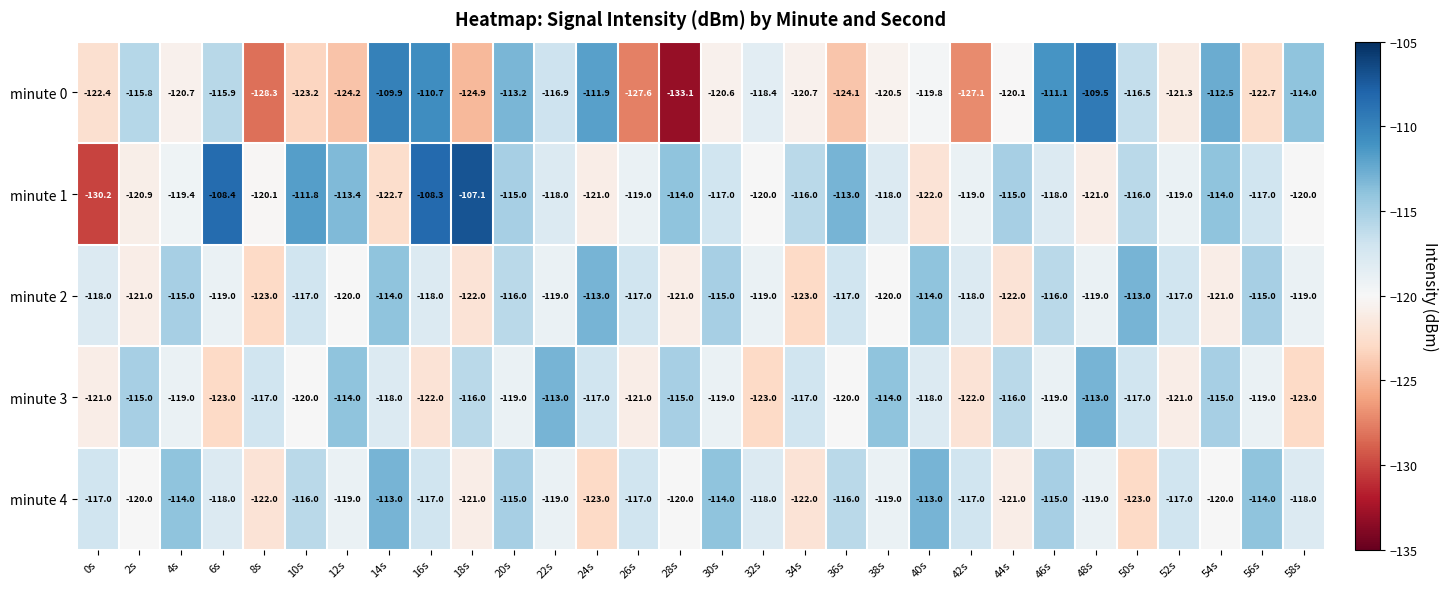

What is the average value of the minute 4 series?

-117.9